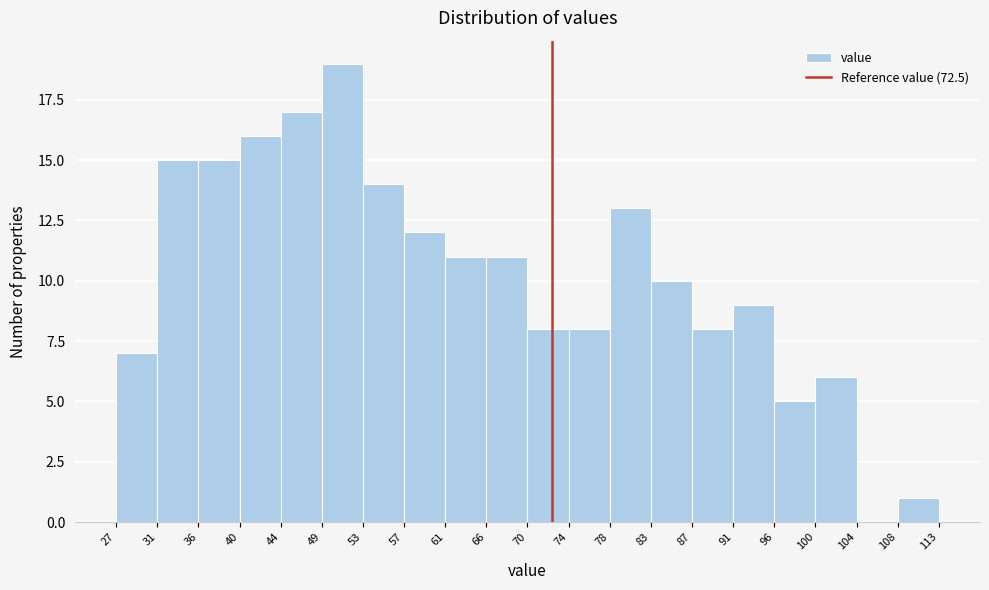

Reading left to right, transcribe this chart: for each bar, give the range it covers on the x-axis and its height. The values are not printed on the chart, so give them approximately, as read against the axis.

27 to 31: 7
31 to 36: 15
36 to 40: 15
40 to 44: 16
44 to 49: 17
49 to 53: 19
53 to 57: 14
57 to 61: 12
61 to 66: 11
66 to 70: 11
70 to 74: 8
74 to 78: 8
78 to 83: 13
83 to 87: 10
87 to 91: 8
91 to 96: 9
96 to 100: 5
100 to 104: 6
104 to 108: 0
108 to 113: 1